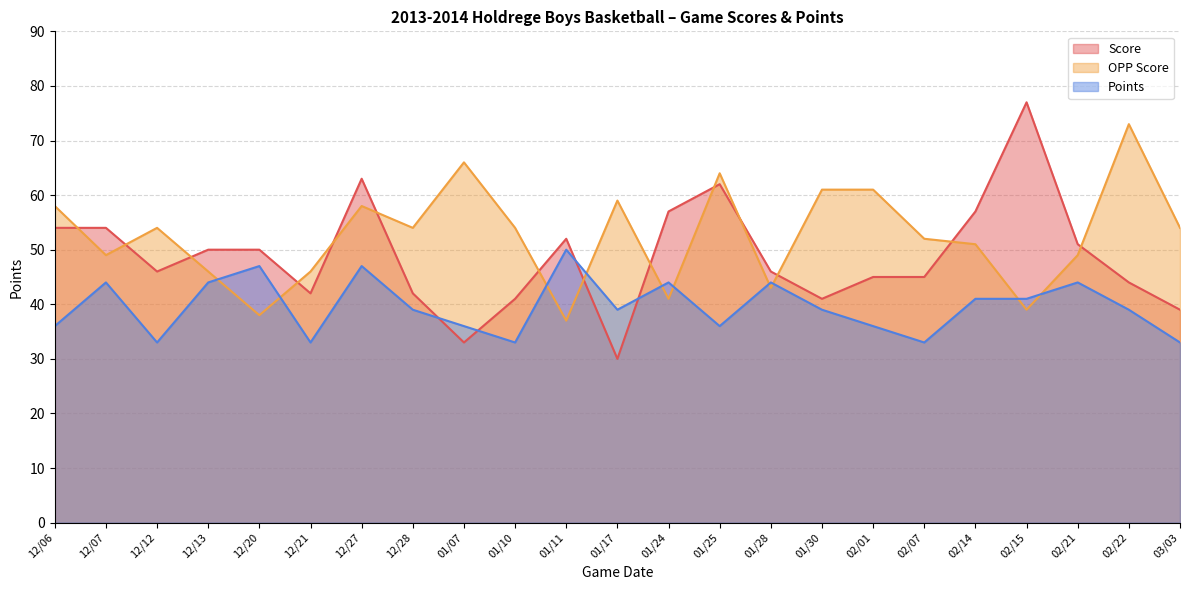

The value of OPP Score at 12/12 is 54. True or false?

True